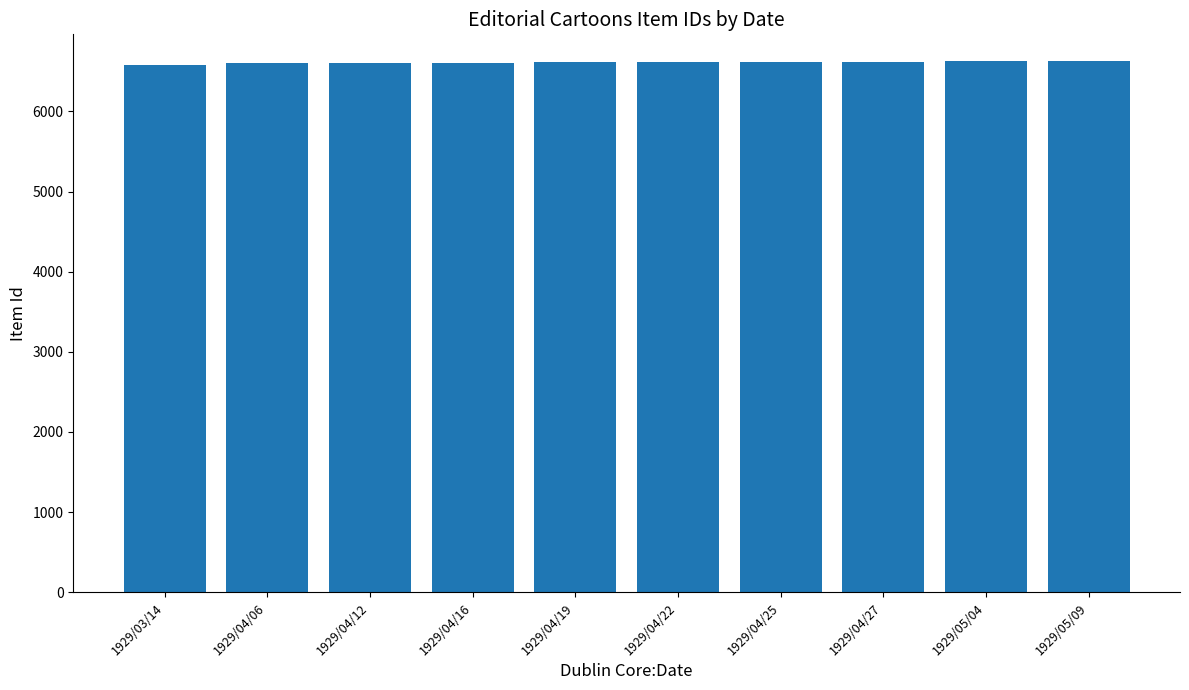

Approximately how many times larger is the value at 1929/05/04 compared to 1929/04/06?

1.0